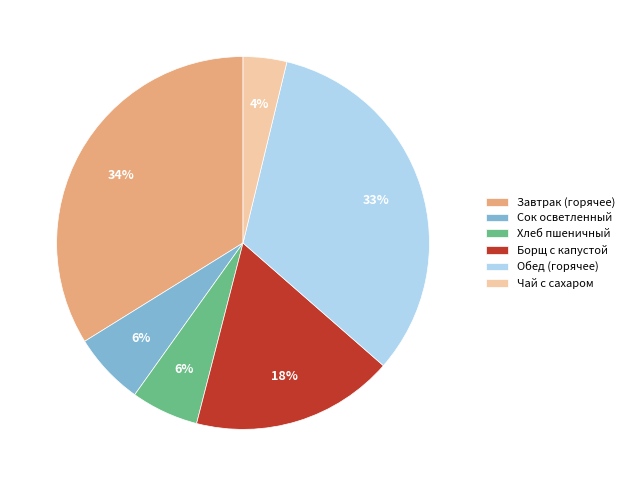

Combined, do Завтрак (горячее) and Чай с сахаром account for over 50%?

No